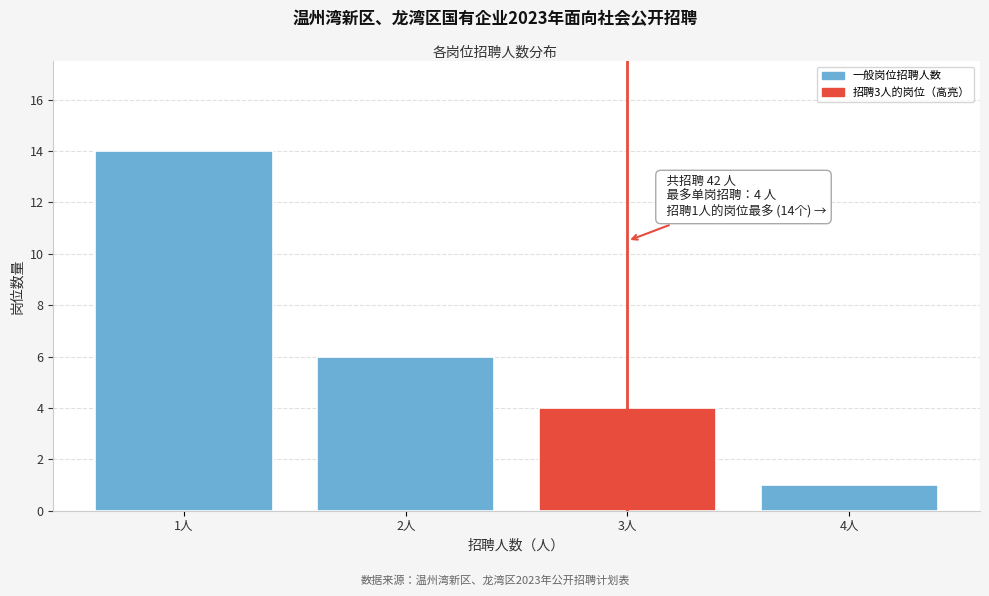

Reading left to right, transcribe all the data shown in this chart.

14	6	4	1